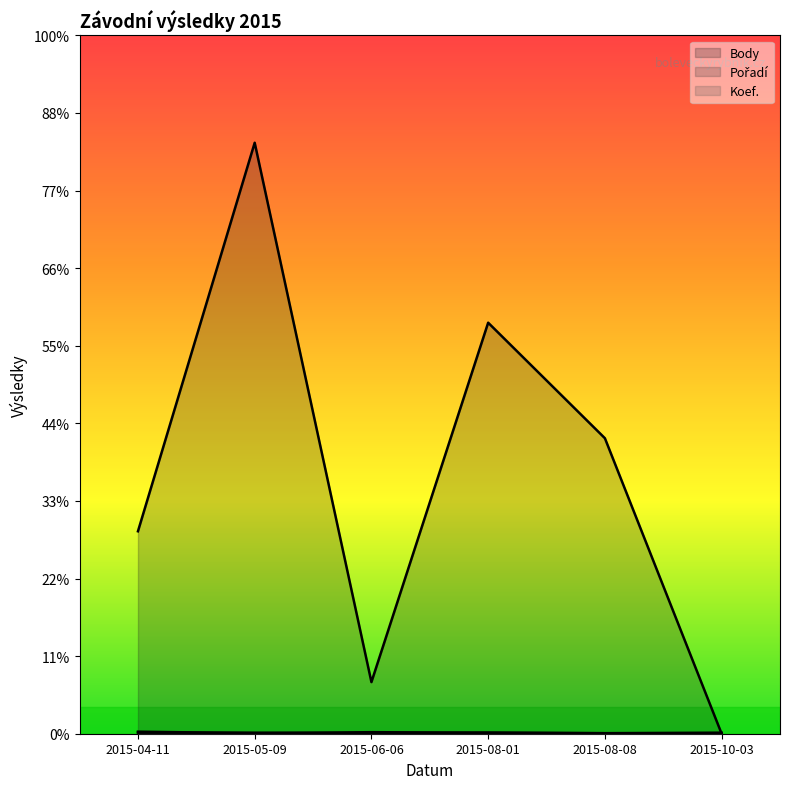

Reading left to right, what are all the values shown in this chart?

Body: 376.8	1100.0	96.1	765.1	550.0	0.0
Pořadí: 3.8	1.0	2.9	1.9	1.0	1.9
Koef.: 1.9	1.9	1.0	1.9	1.0	1.0